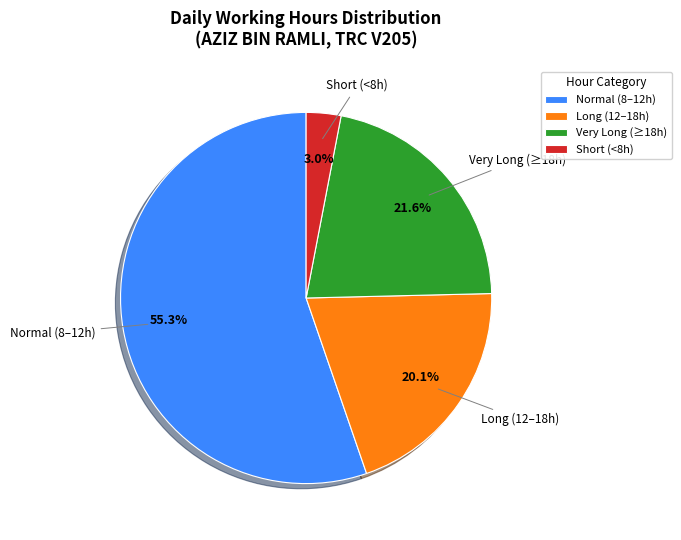

Rank the categories by value from lowest to highest.

Short (<8h), Long (12–18h), Very Long (≥18h), Normal (8–12h)